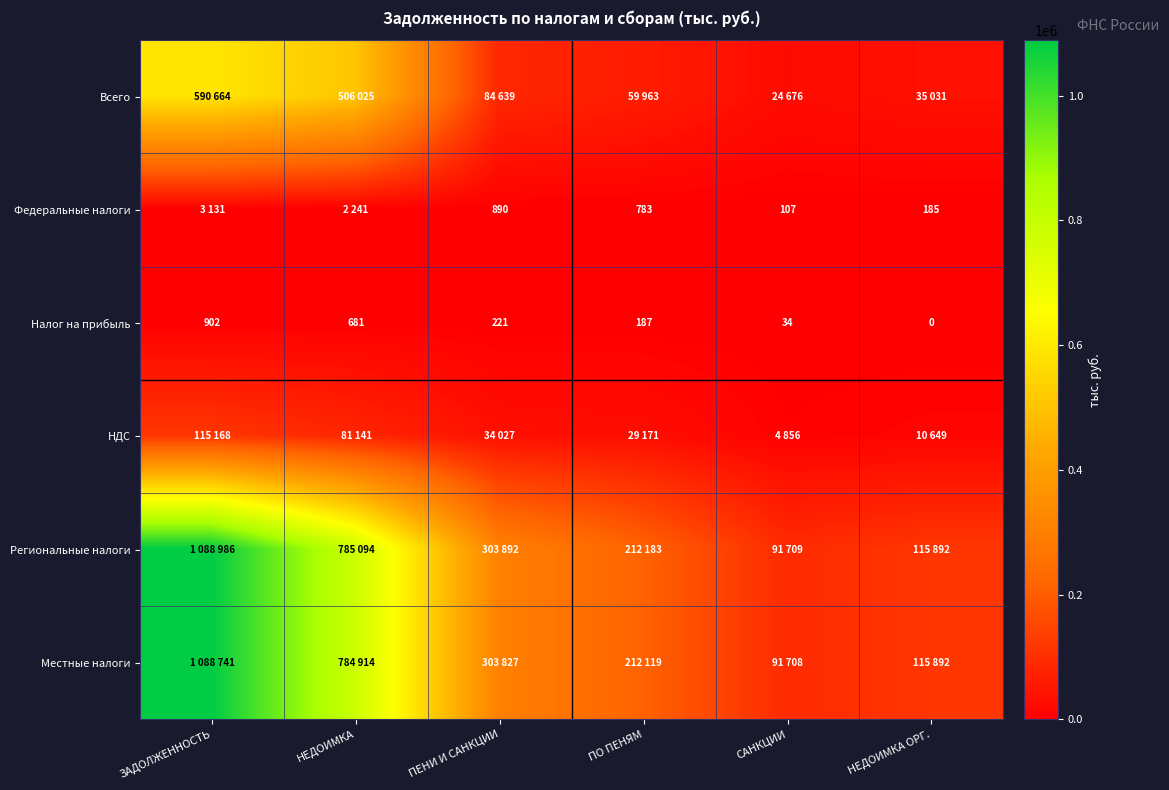

What is the difference between the Налог на прибыль values at ПО ПЕНЯМ and ПЕНИ И САНКЦИИ?

34